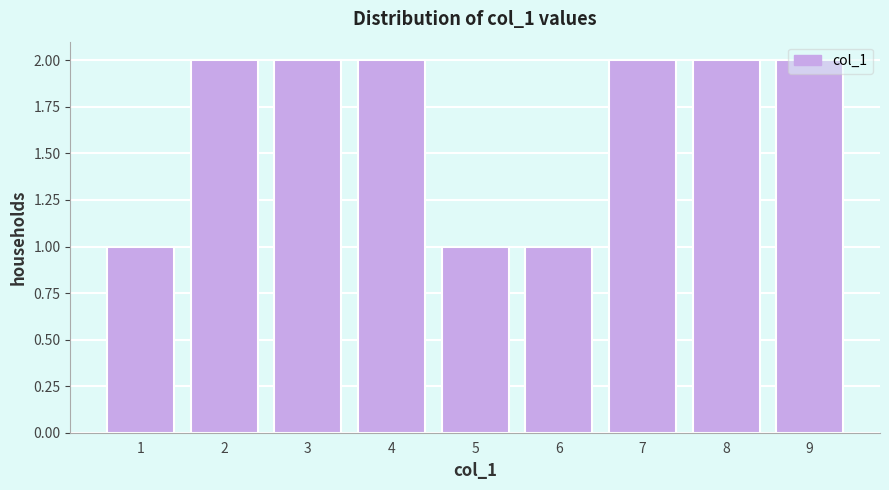

Approximately how many times larger is the value at 6 compared to 2?

0.5